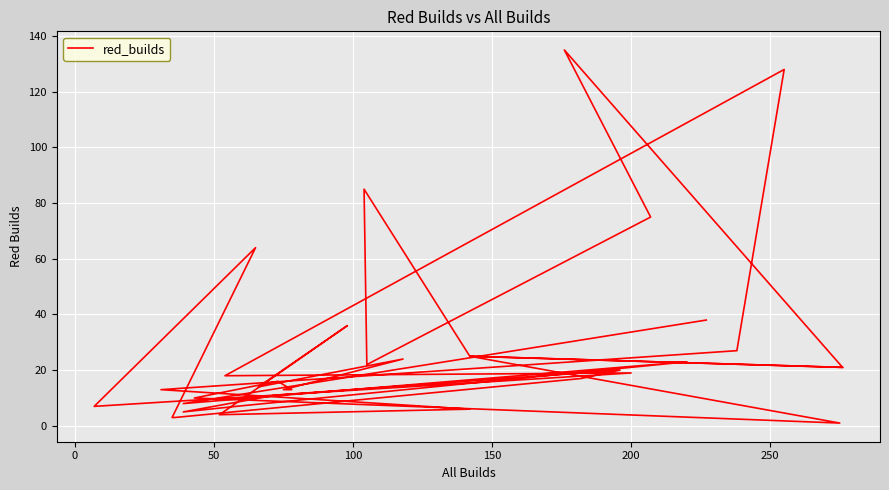

How many interior local peaks (higher than both neighbors) does the data have?

11